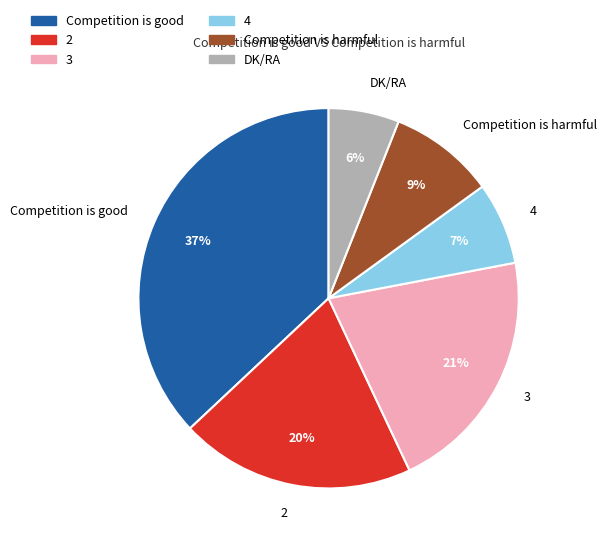

What is the largest slice in the pie chart?

Competition is good